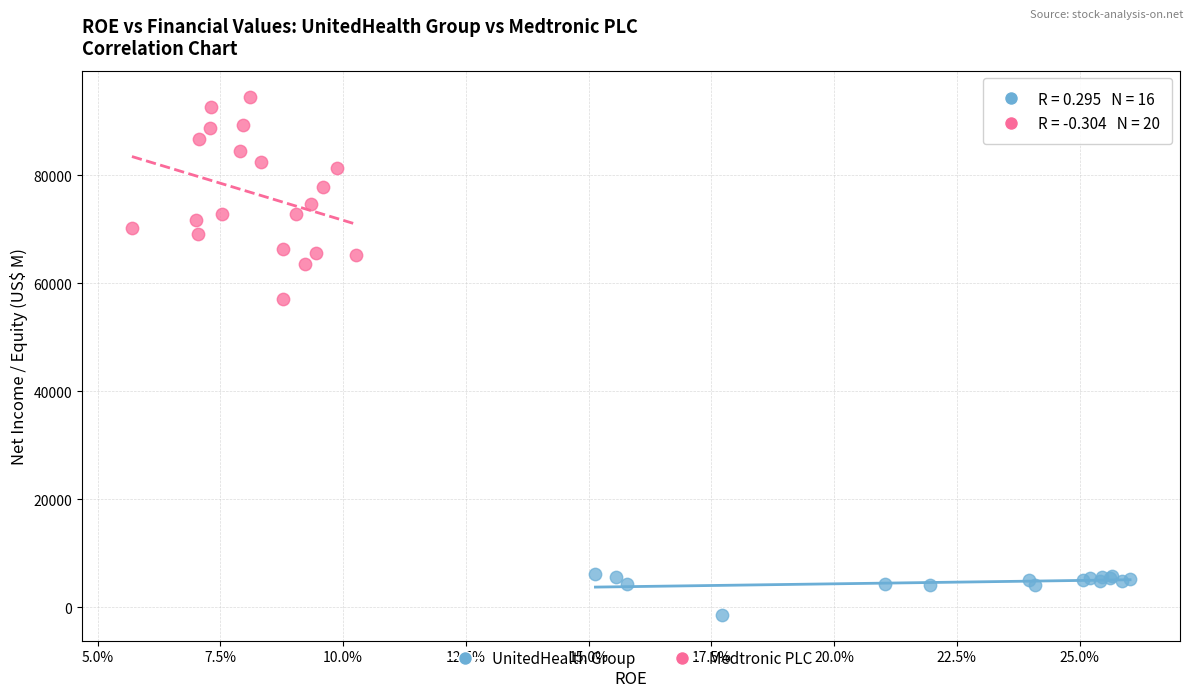

Which series has the widest spread of Y values?

Medtronic PLC